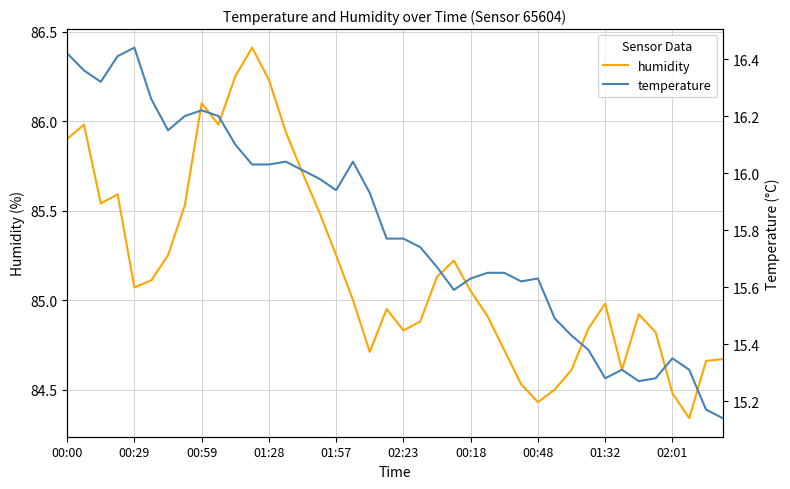

How many series are shown in this chart?

2